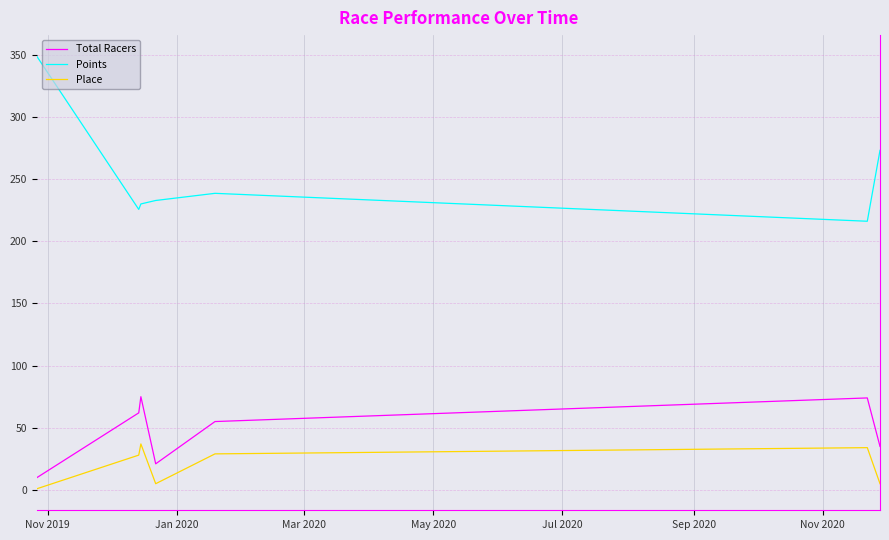

Which series has the widest spread of values?

Points